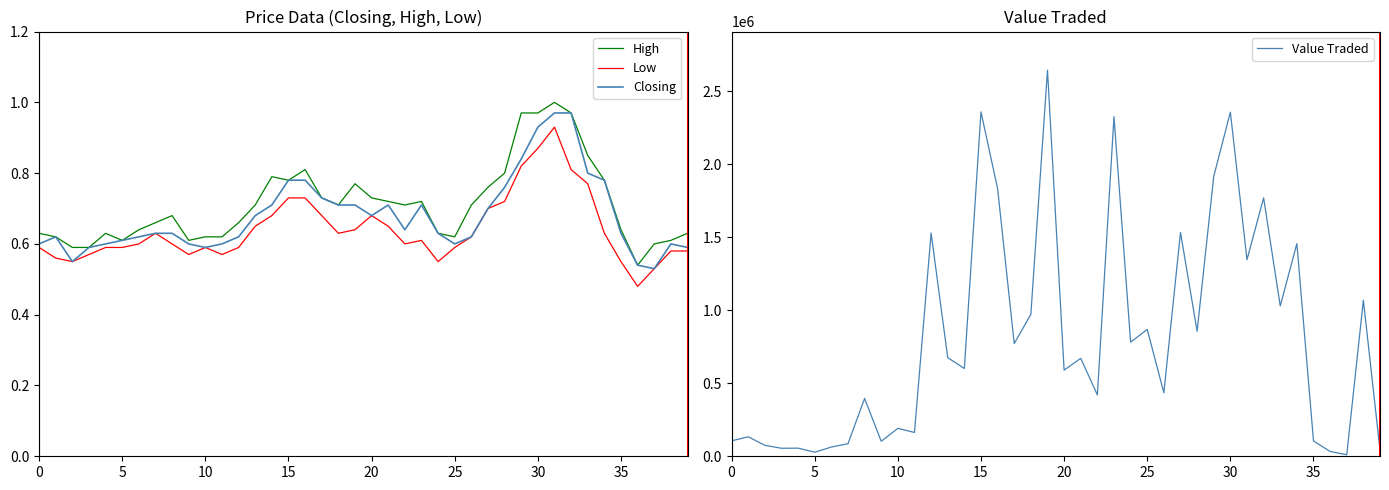

What is the difference between the highest and lowest values at 12?

1528054.4